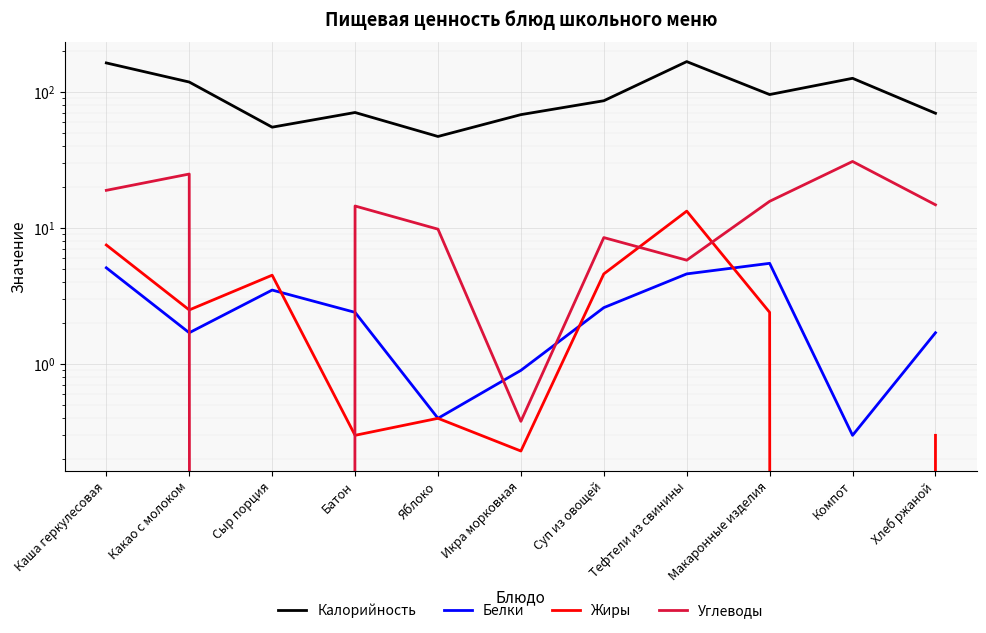

Where does the Белки series first go above 2?

Каша геркулесовая